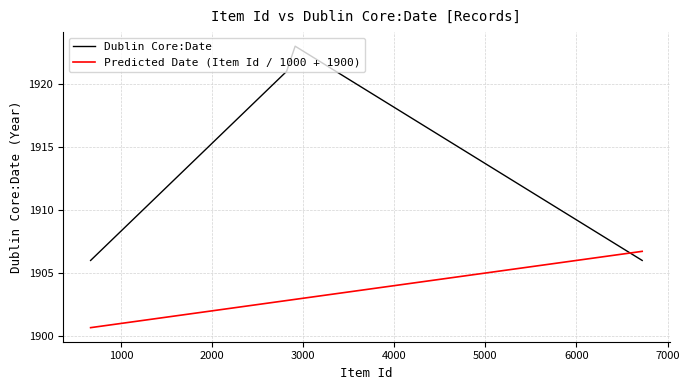

Count the Predicted Date (Item Id / 1000 + 1900) values in the range 1902 to 1906.

2